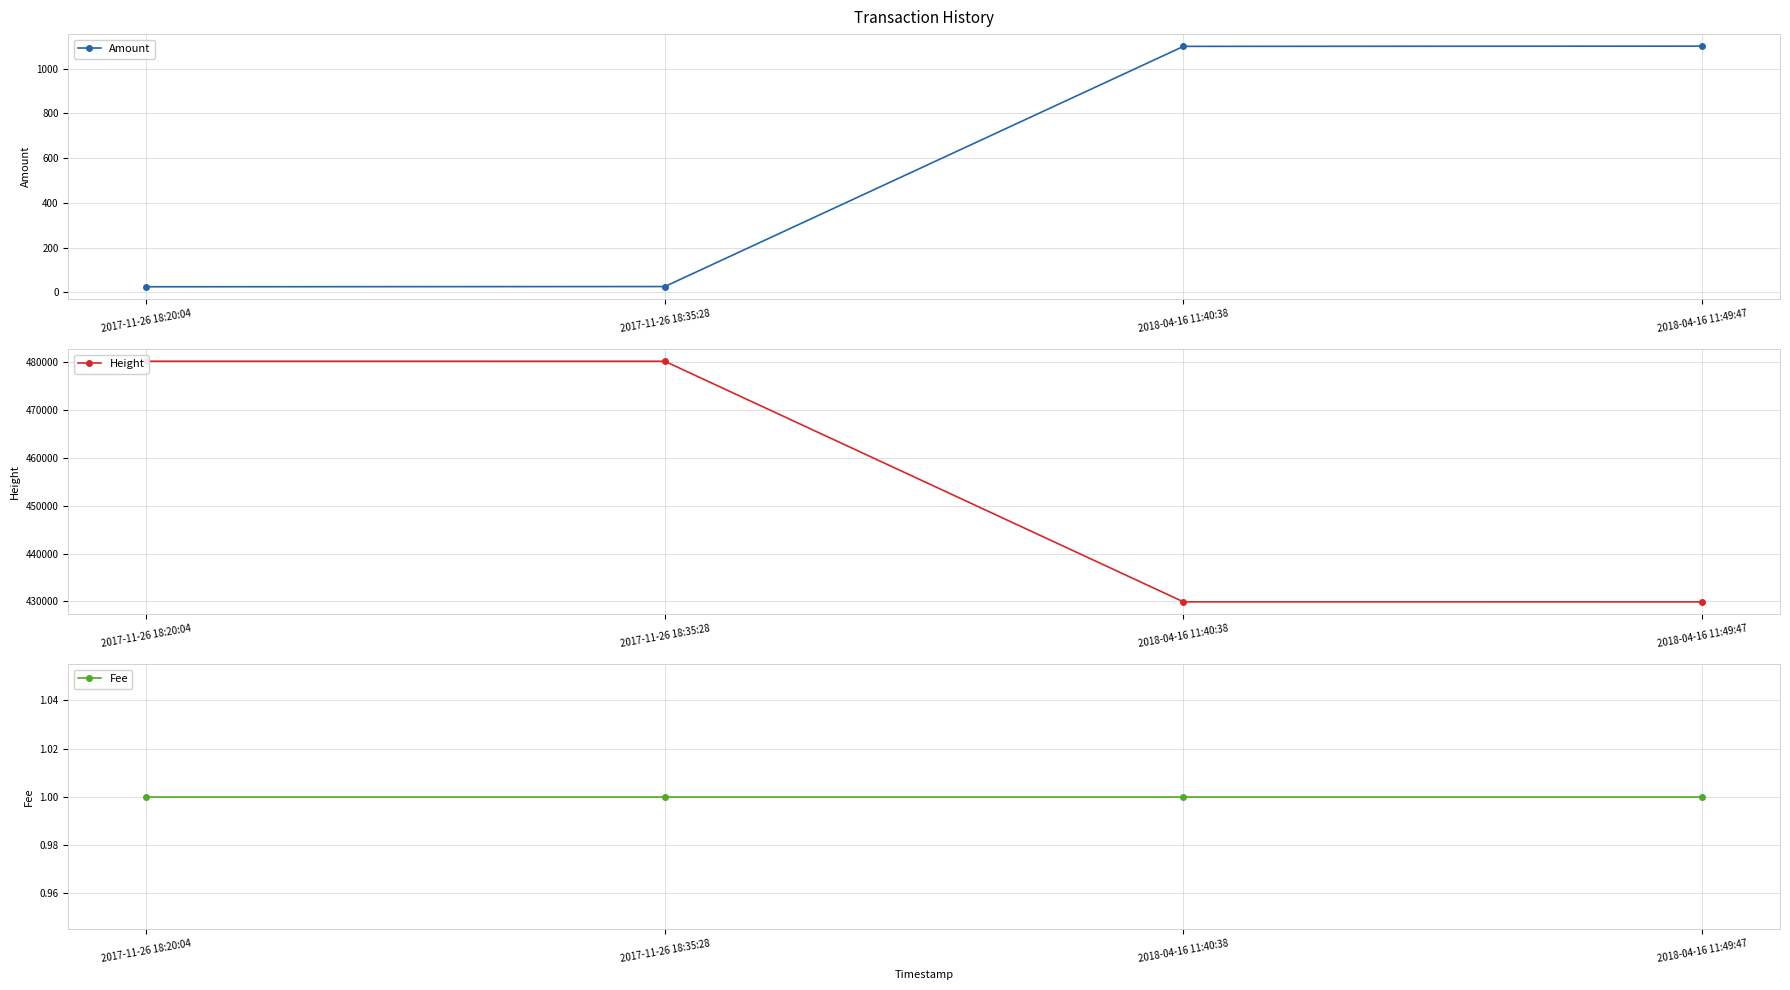

What is the total value across all series at 2017-11-26 18:20:04?

480238.9